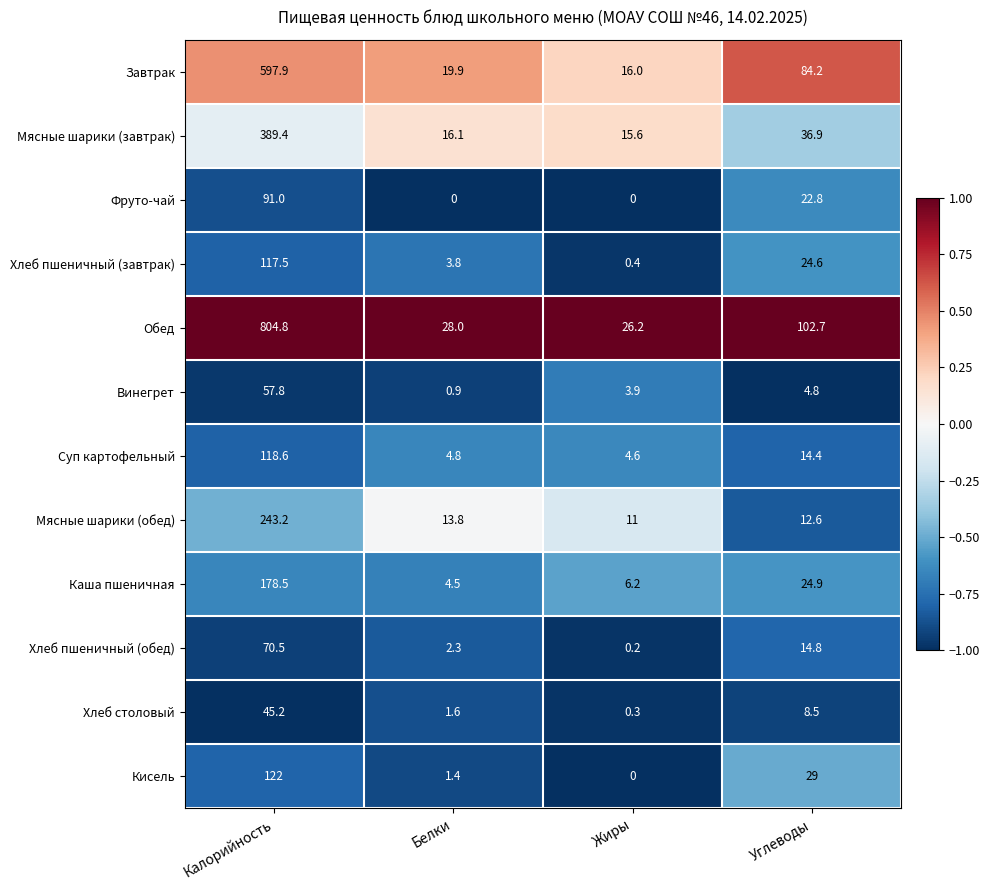

At which category is the sum across all series the highest?

Калорийность